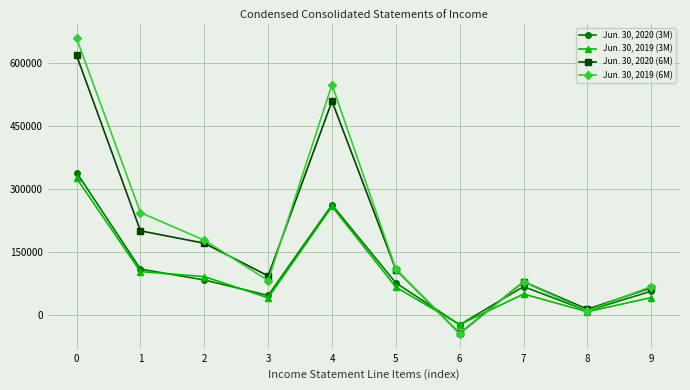

Rank the series by their maximum value, from lowest to highest.

Jun. 30, 2019 (3M), Jun. 30, 2020 (3M), Jun. 30, 2020 (6M), Jun. 30, 2019 (6M)